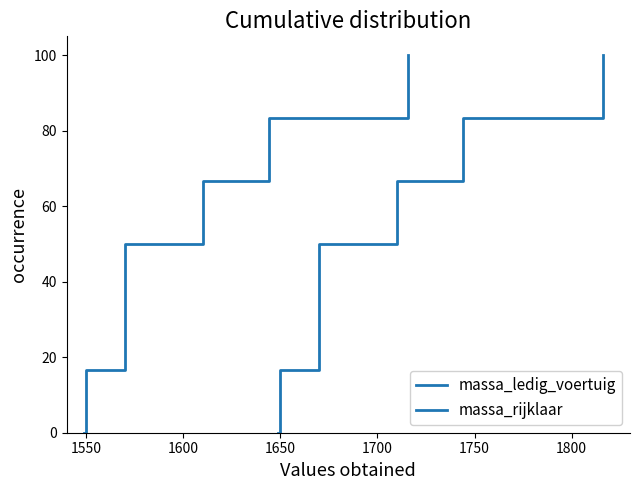

True or false: massa_rijklaar and massa_ledig_voertuig intersect in this chart.

False